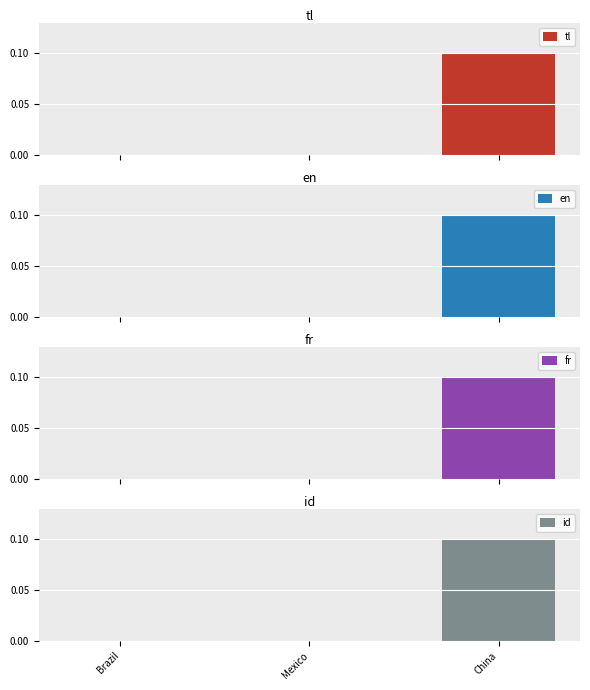

What is the sum of all tl values?

0.1